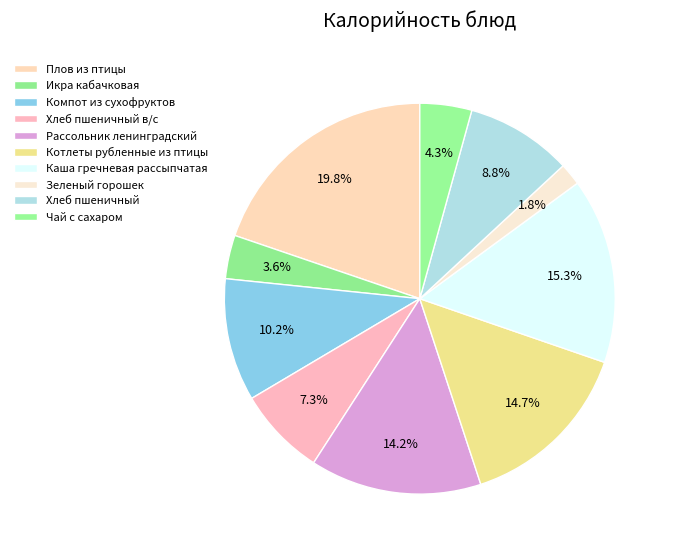

How many slices are in this pie chart?

10